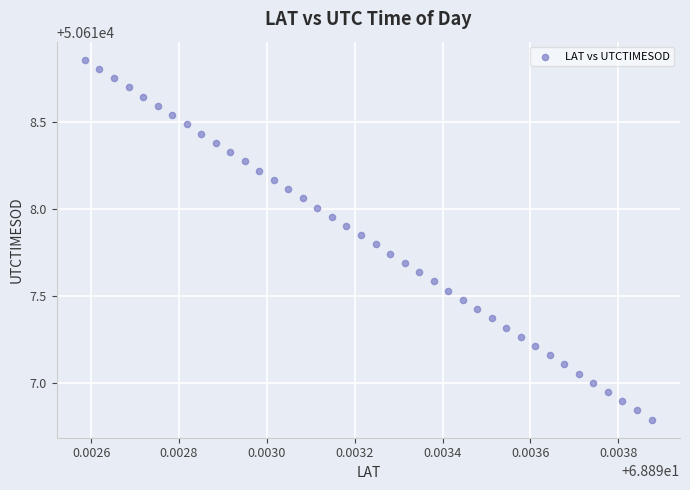

What is the range of Y values (max minus min)?

2.1